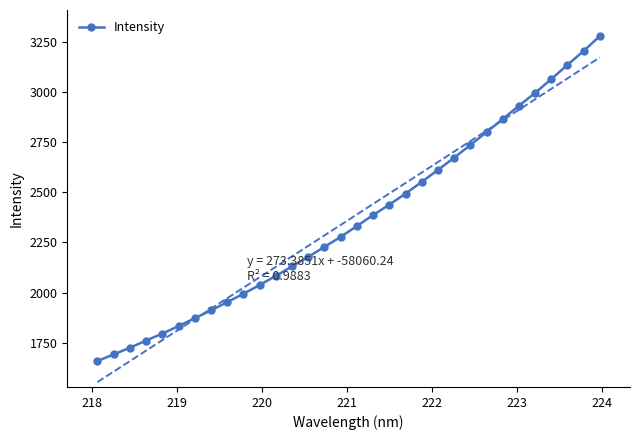

What is the maximum value for Intensity?

3279.6